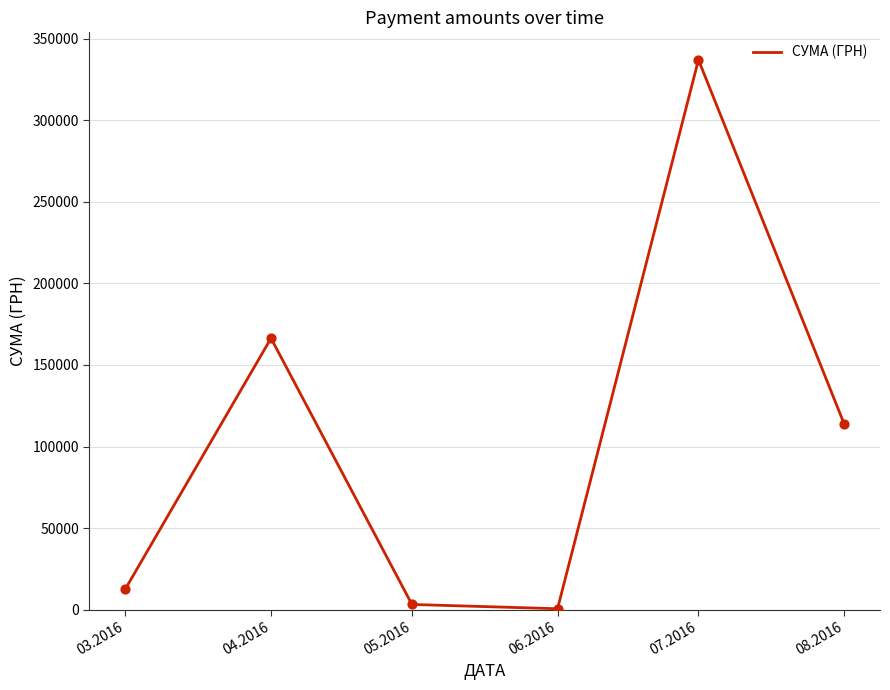

What is the change in value from 05.2016 to 08.2016?

+110806.3